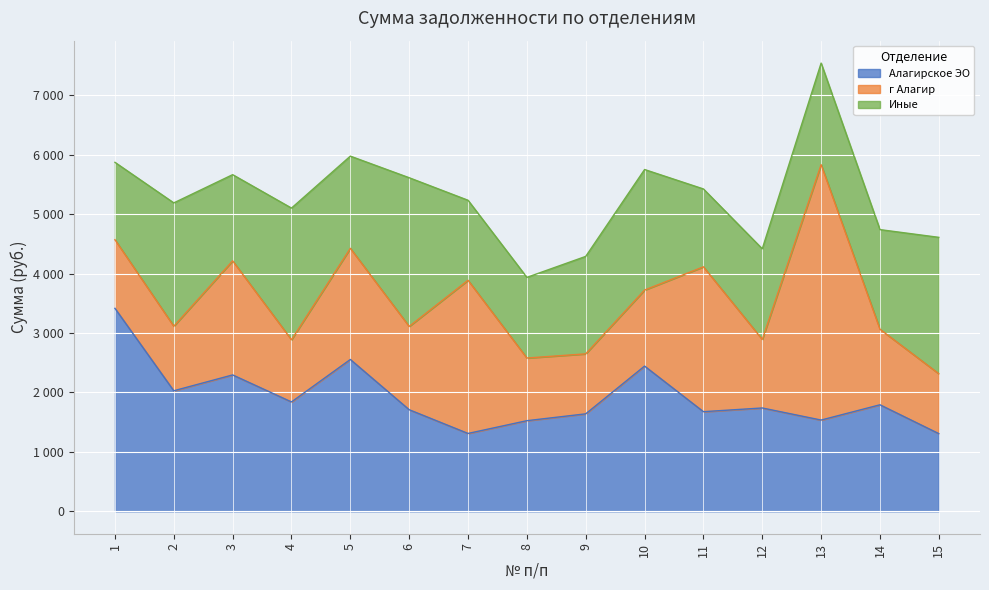

Reading right to left, list all the values displayed in this chart.

Алагирское ЭО: 15=1307.4	14=1792.6	13=1535.5	12=1739.0	11=1676.7	10=2443.9	9=1640.3	8=1525.0	7=1310.3	6=1709.7	5=2555.3	4=1840.6	3=2295.2	2=2028.5	1=3416.0
г Алагир: 15=1007.8	14=1271.3	13=4297.8	12=1153.7	11=2437.8	10=1279.4	9=1009.5	8=1054.7	7=2577.8	6=1401.8	5=1870.5	4=1046.6	3=1919.7	2=1086.3	1=1154.8
Иные: 15=2295.2	14=1676.7	13=1709.7	12=1525.0	11=1310.3	10=2028.5	9=1640.3	8=1357.1	7=1346.3	6=2502.1	5=1551.3	4=2215.7	3=1450.5	2=2075.5	1=1302.1